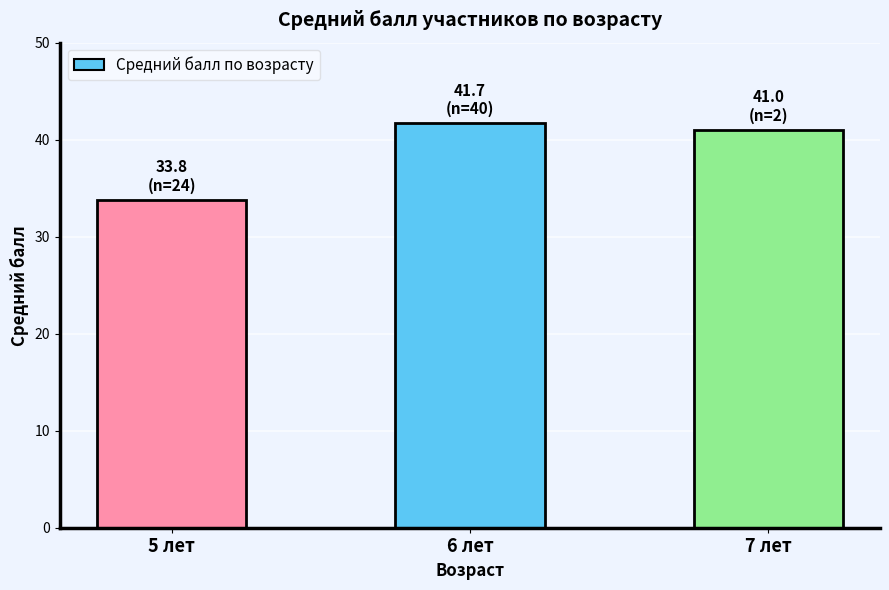

Reading left to right, what are all the values shown in this chart?

33.8	41.7	41.0